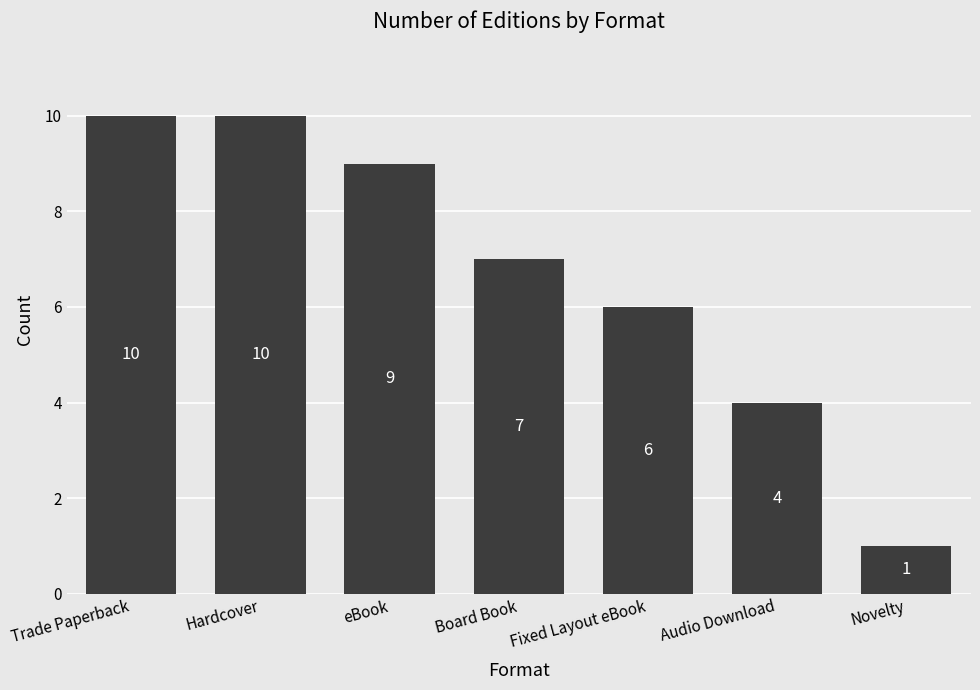

True or false: the data shows 4 at Audio Download.

True